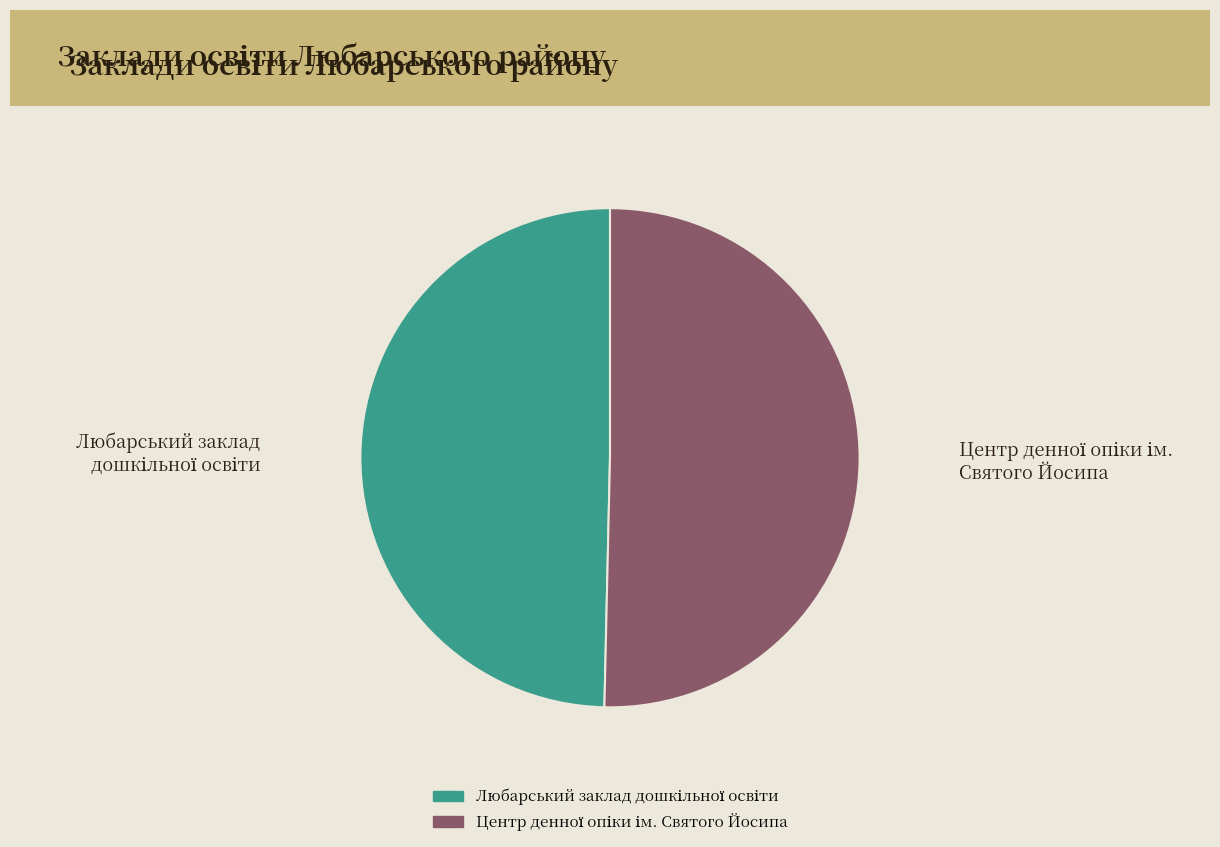

Does any single category account for the majority?

Yes